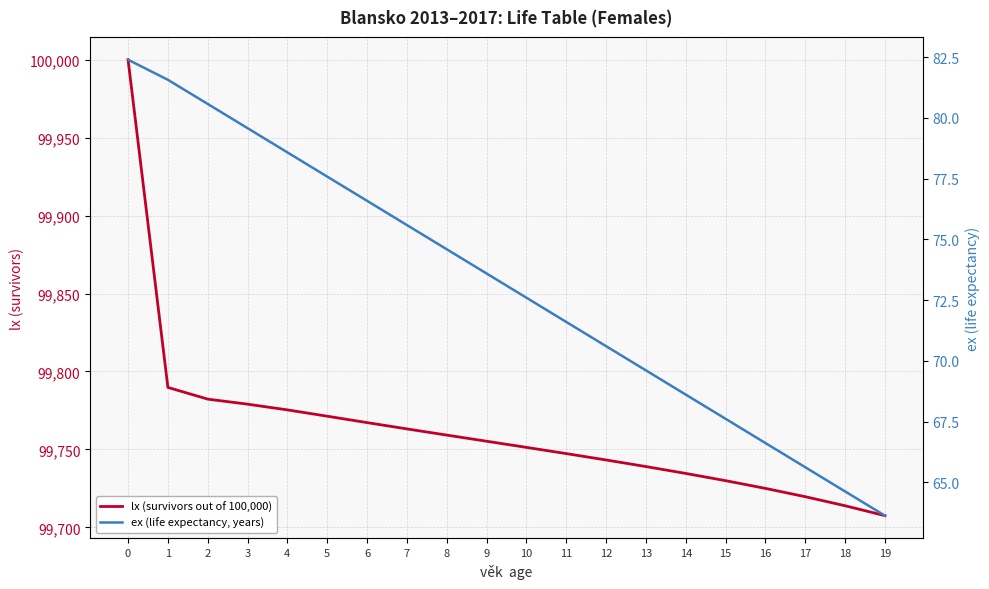

True or false: lx (survivors out of 100,000) and ex (life expectancy, years) cross at least once.

False